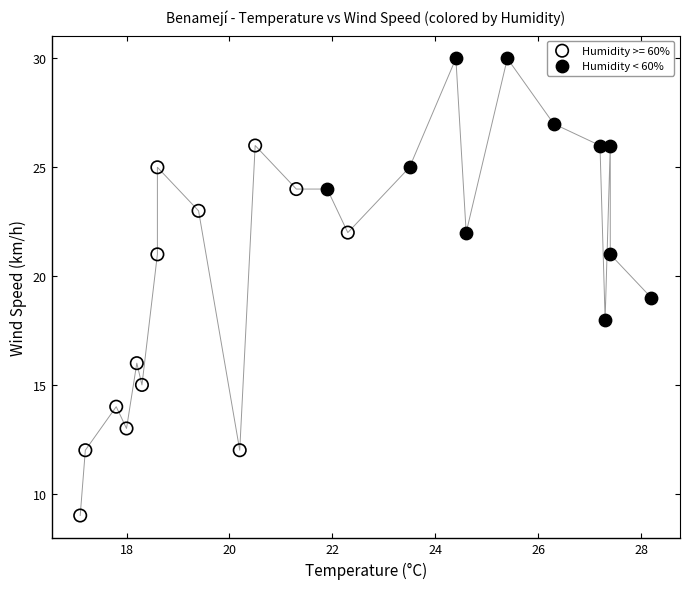

Which series reaches the maximum Y coordinate?

Humidity < 60%